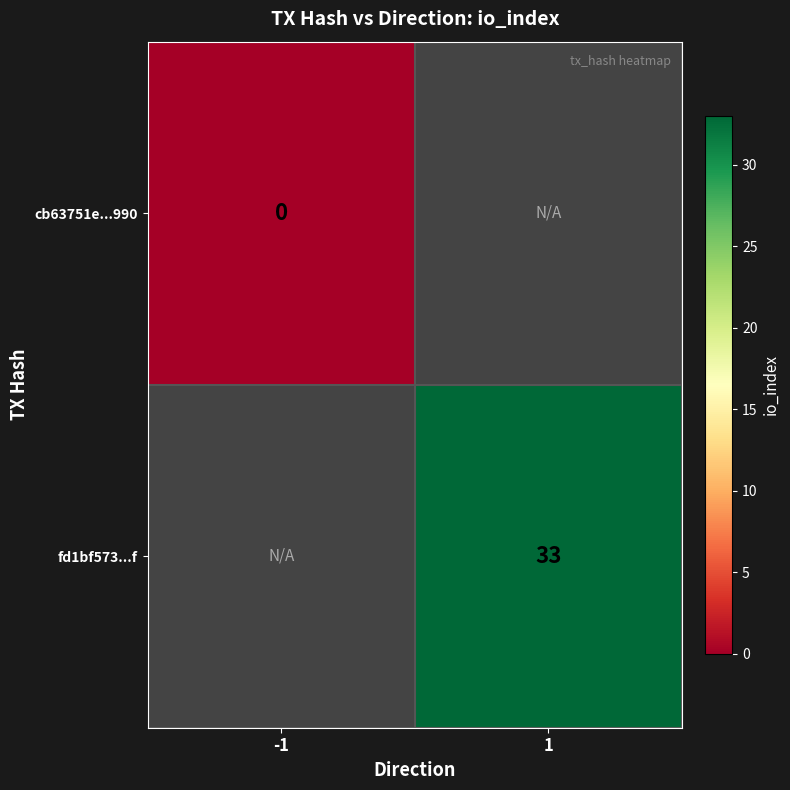

Is it true that fd1bf573...f equals 18 at 1?

False